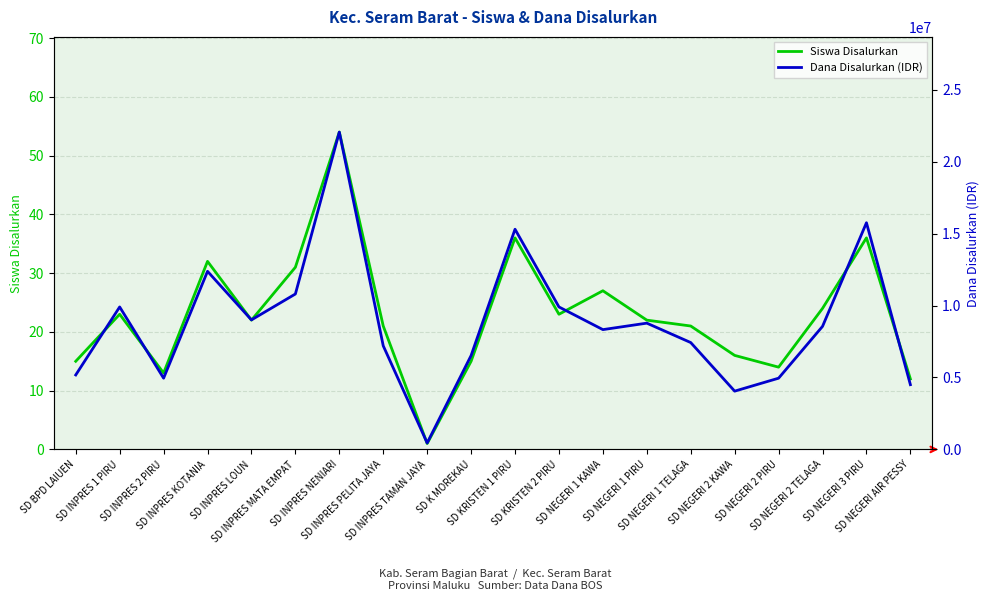

What is the label of the 17th point from the right?

SD INPRES KOTANIA